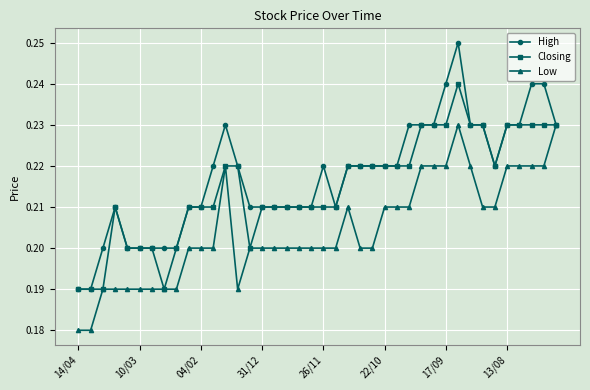

Count the High values in the range 0 to 1.

40